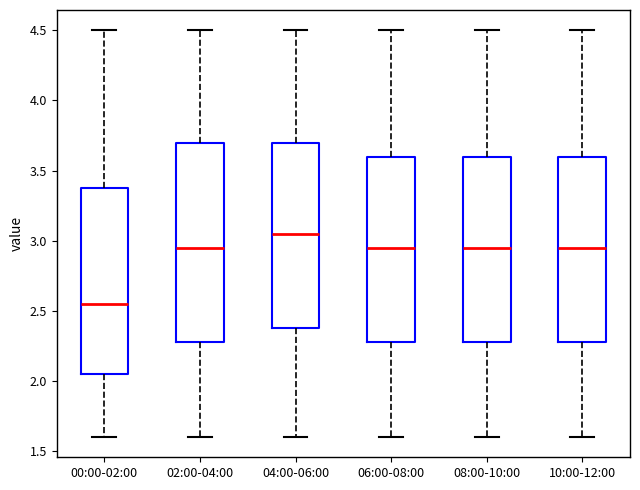

Where does the upper whisker of the box for 02:00-04:00 end on the y-axis? The values are not printed on the chart, so give them approximately, as read against the axis.

4.50